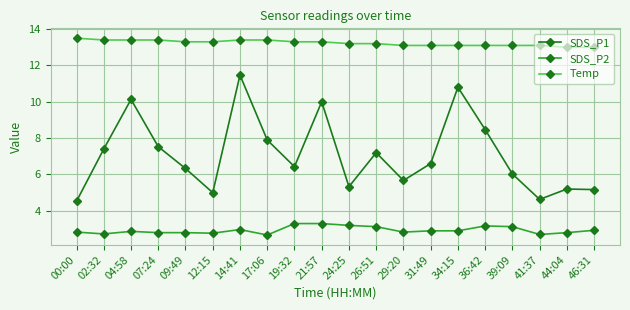

Which series changed the most between 21:57 and 24:25?

SDS_P1